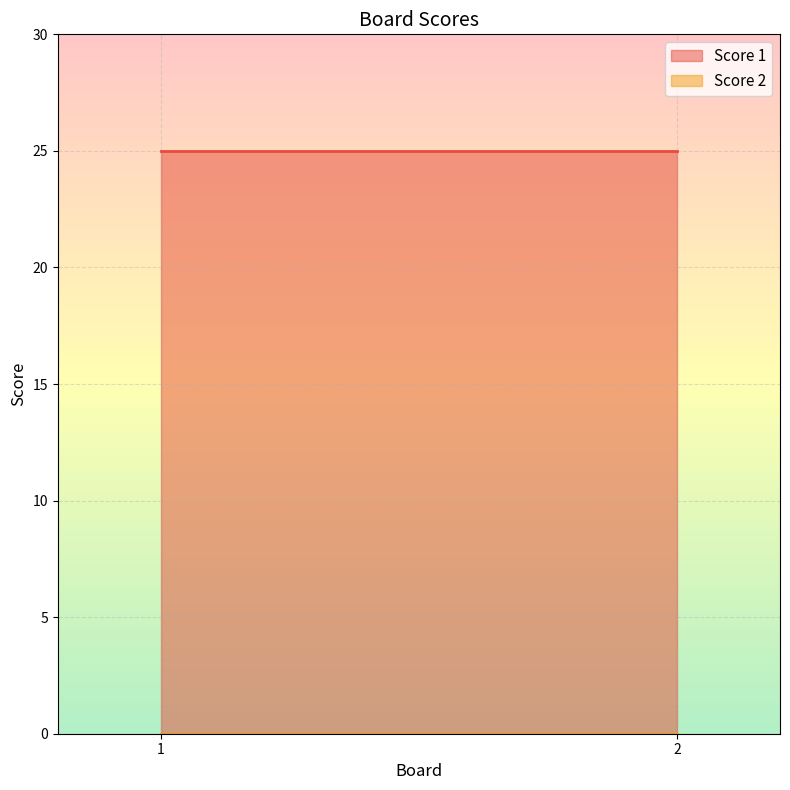

What is the value of the Score 1 point at the 1st from the left?

25